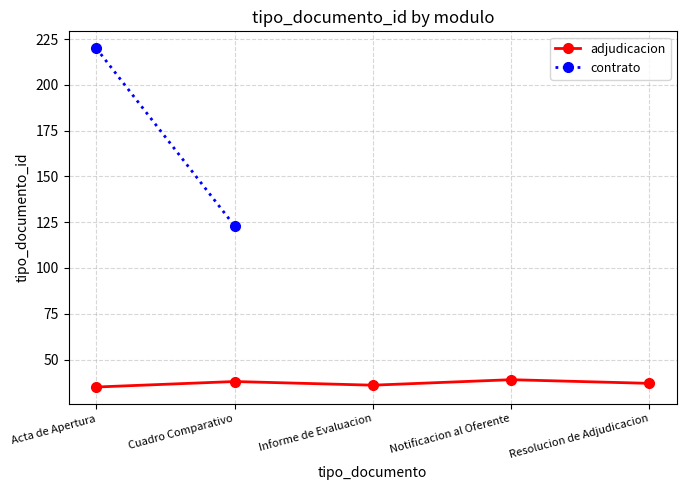

What position from the left is Informe de Evaluacion?

3